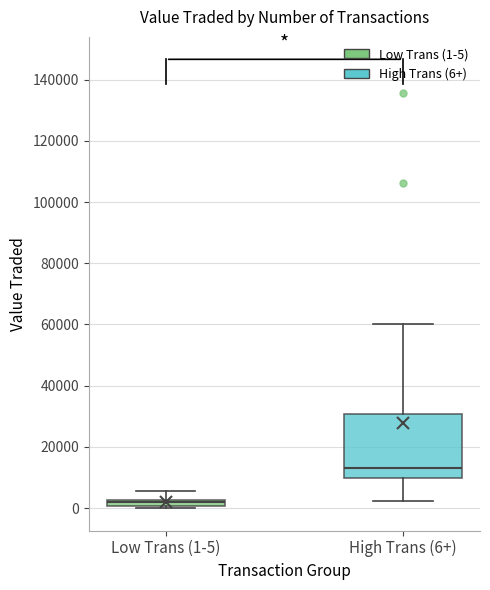

Where does the upper whisker of the box for Low Trans (1-5) end on the y-axis? The values are not printed on the chart, so give them approximately, as read against the axis.

6000